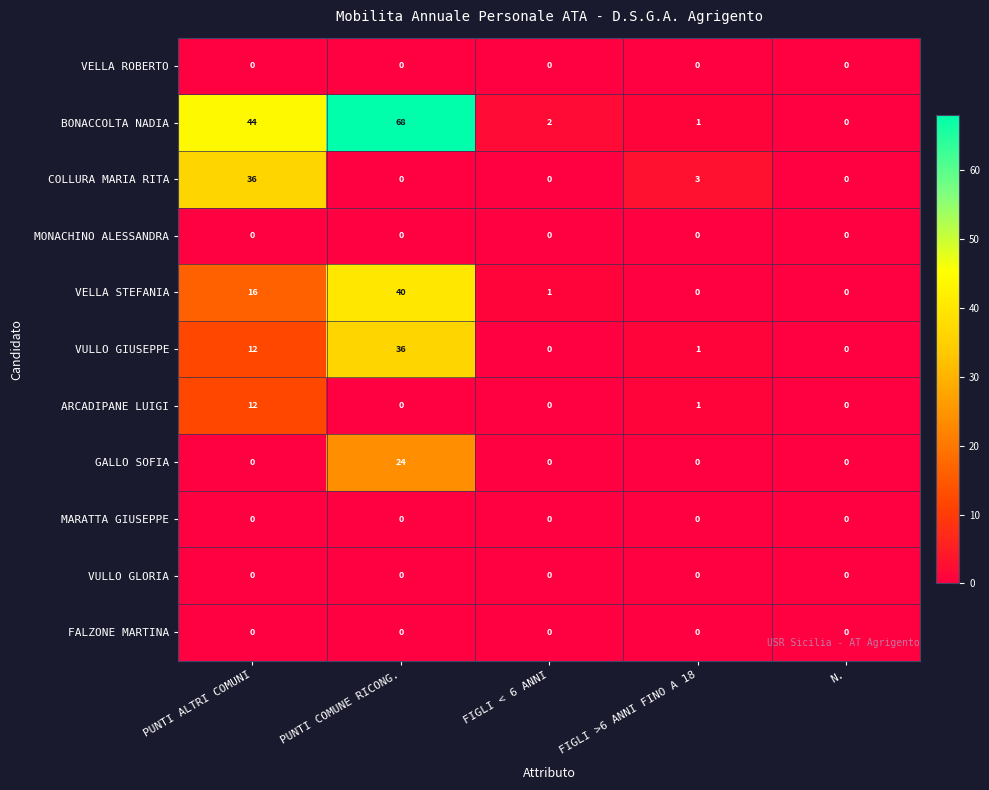

Which category has the highest value in the VULLO GIUSEPPE series?

PUNTI COMUNE RICONG.